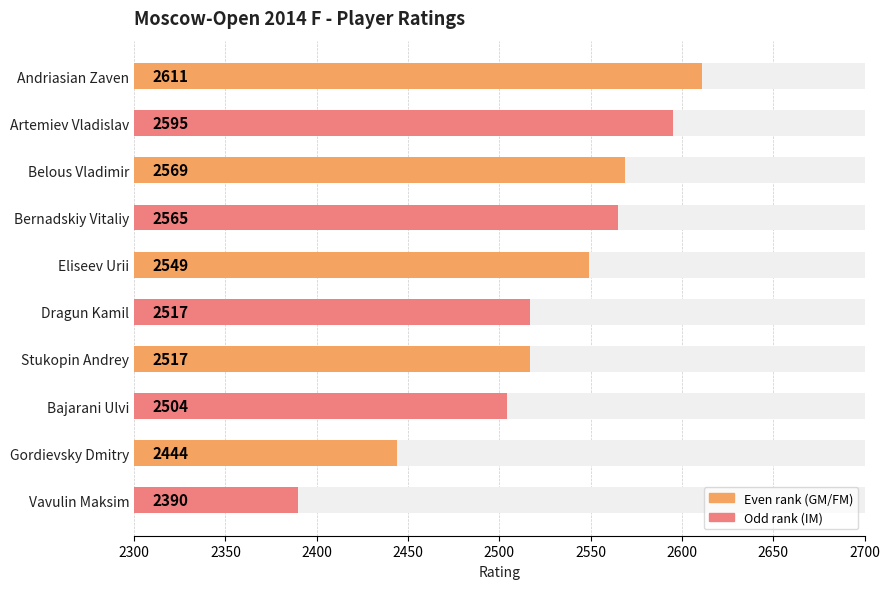

How many bars are there in total?

10